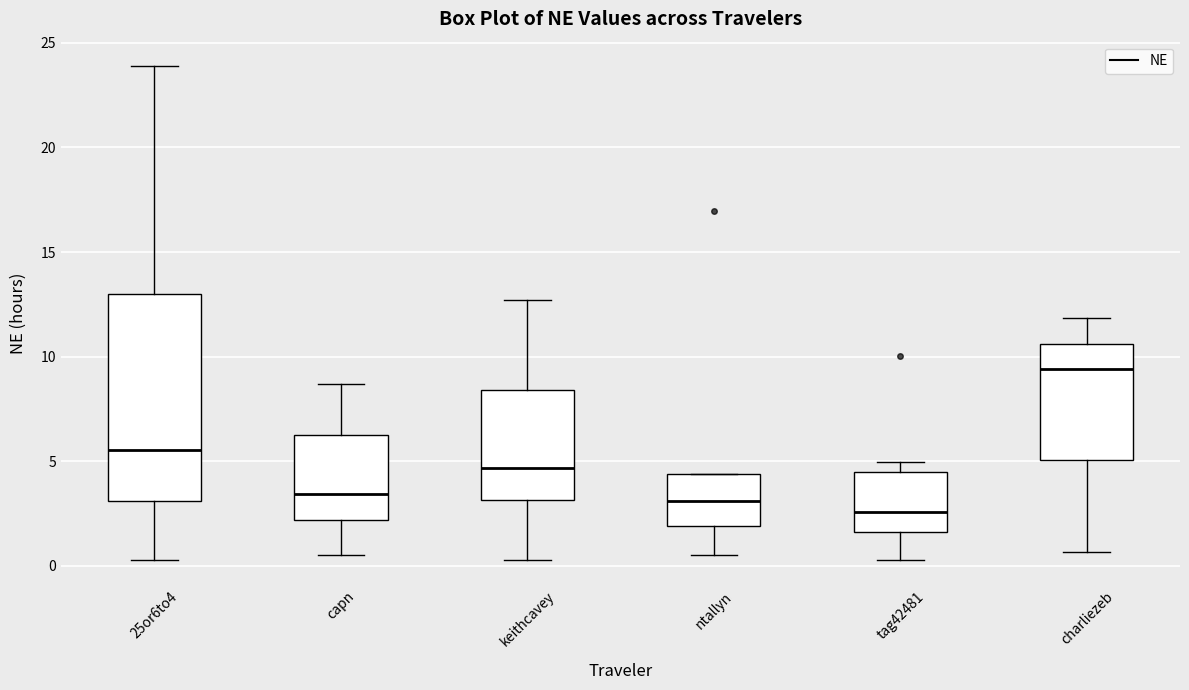

Comparing the boxes themselves (not the whiskers), which one is the tallest?

25or6to4